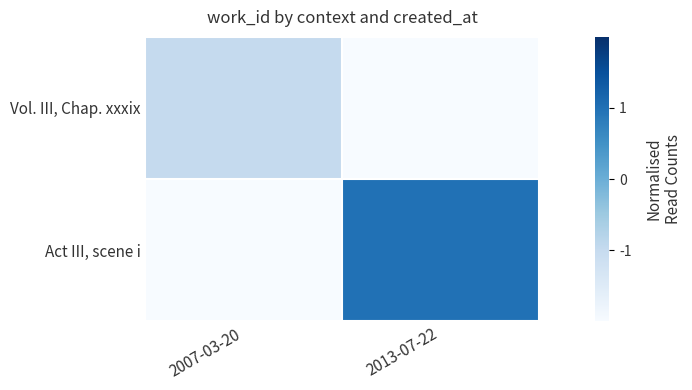

Which series changed the most between 2007-03-20 and 2013-07-22?

Act III, scene i